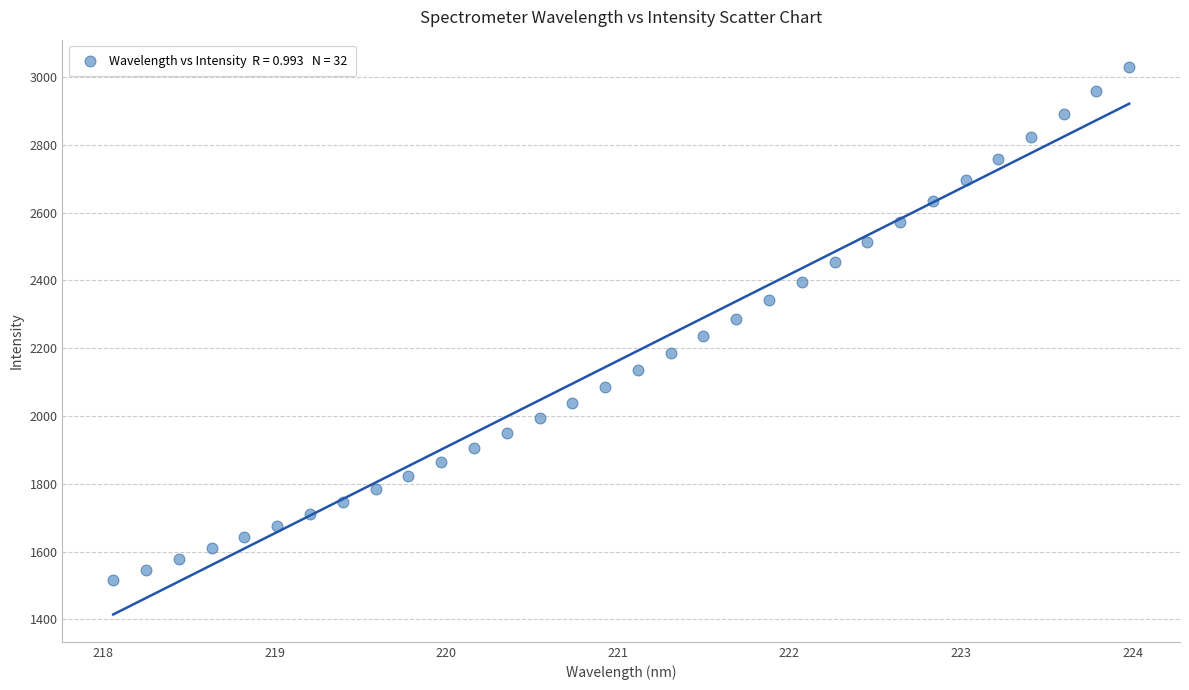

What is the range of Y values (max minus min)?

1511.6